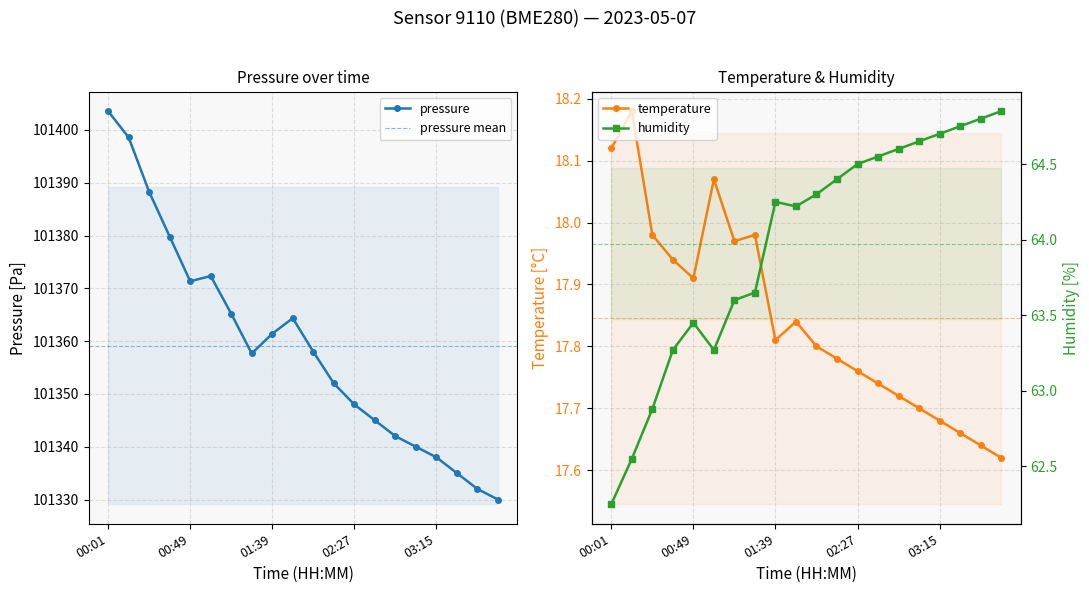

How many interior local valleys does the humidity series have?

2